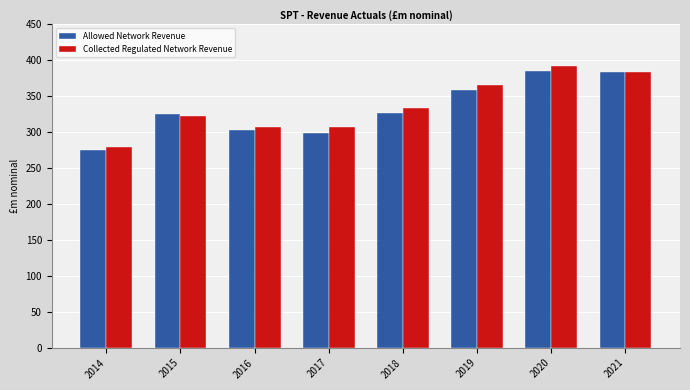

How many bars are there in total?

16